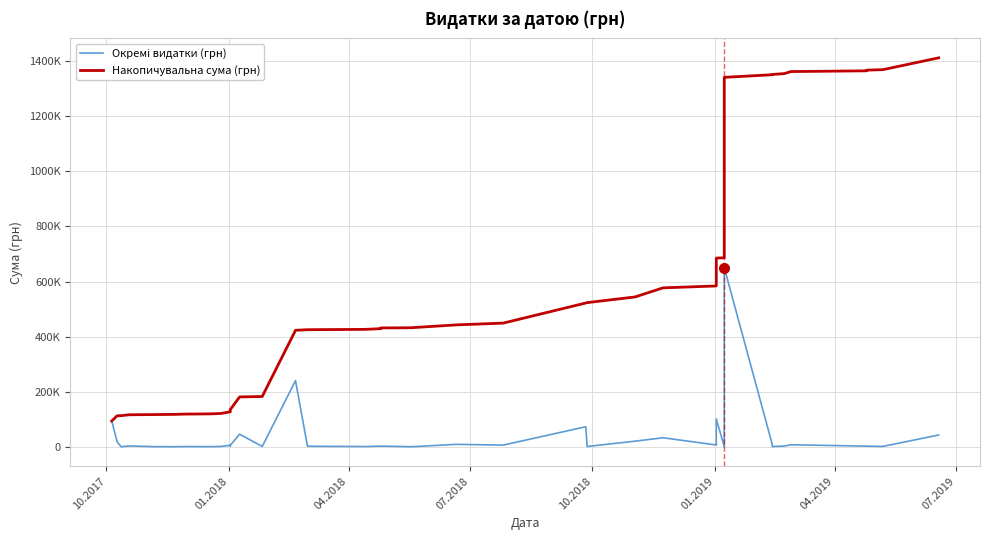

What is the maximum value for Накопичувальна сума (грн)?

1411778.0